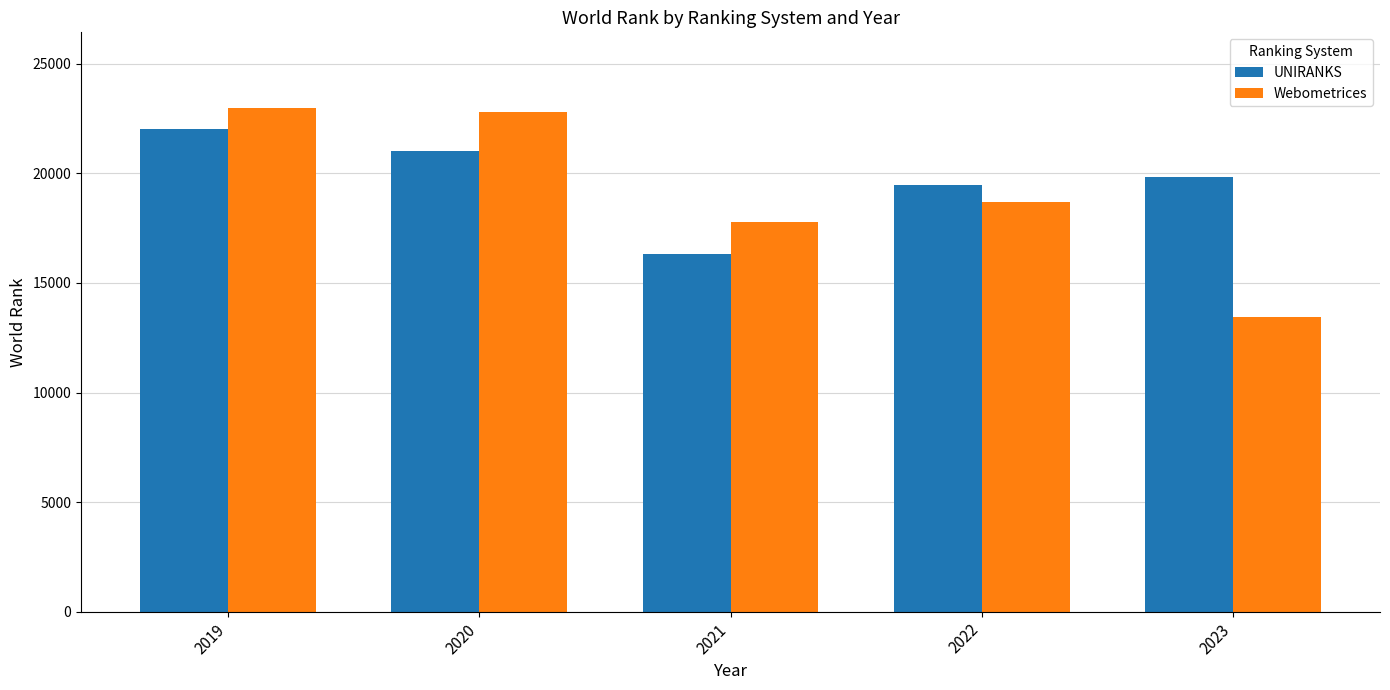

What are all the series names shown in the legend?

UNIRANKS, Webometrices